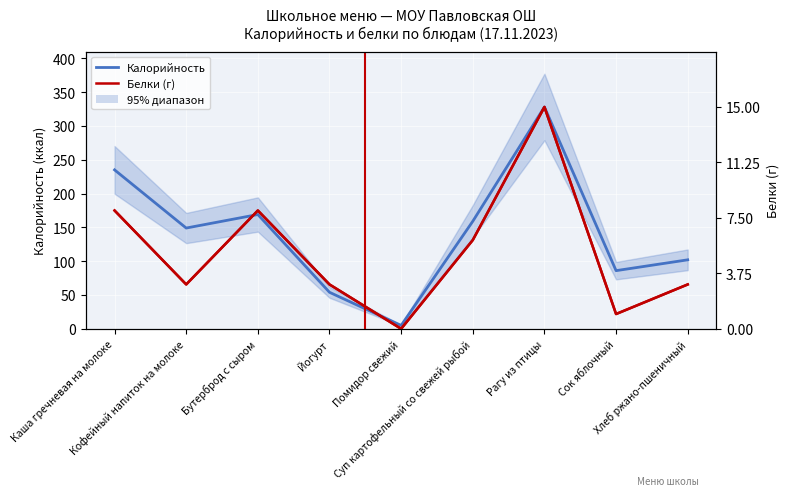

Where does the Калорийность series first go above 149?

Каша гречневая на молоке